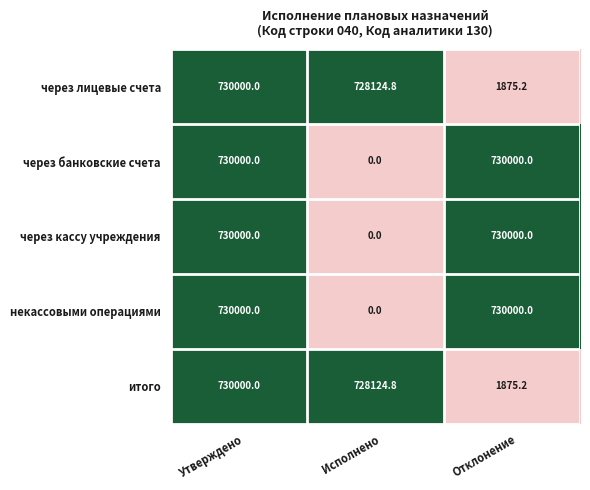

List the labels in order of итого value, smallest first.

Отклонение, Исполнено, Утверждено